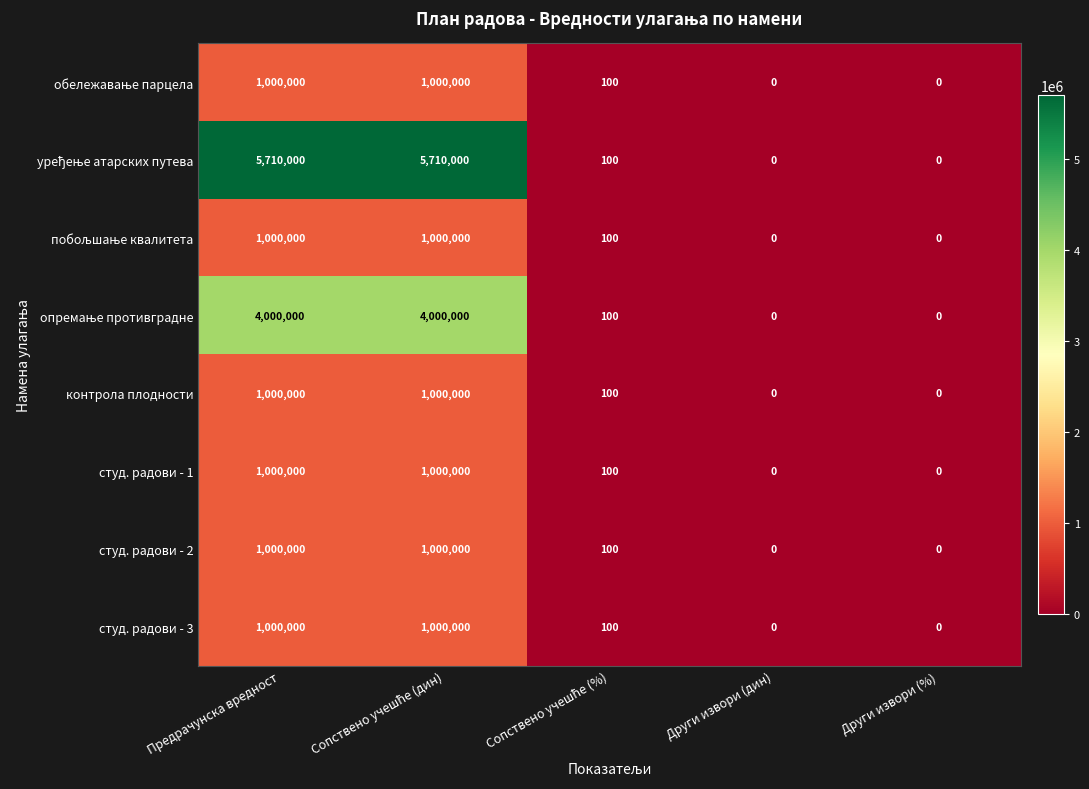

What is the average value of the студ. радови - 3 series?

400020